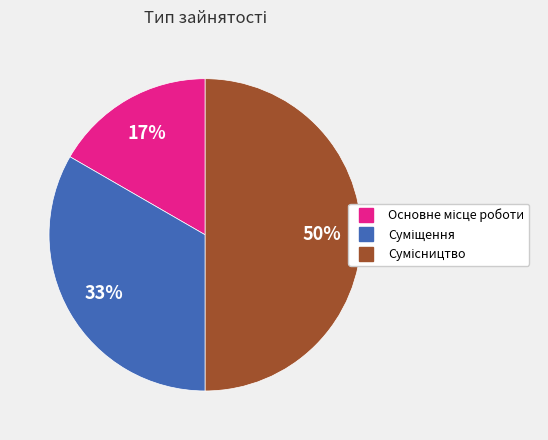

To the nearest percent, what is the difference between the largest and smallest slice percentages?

33%